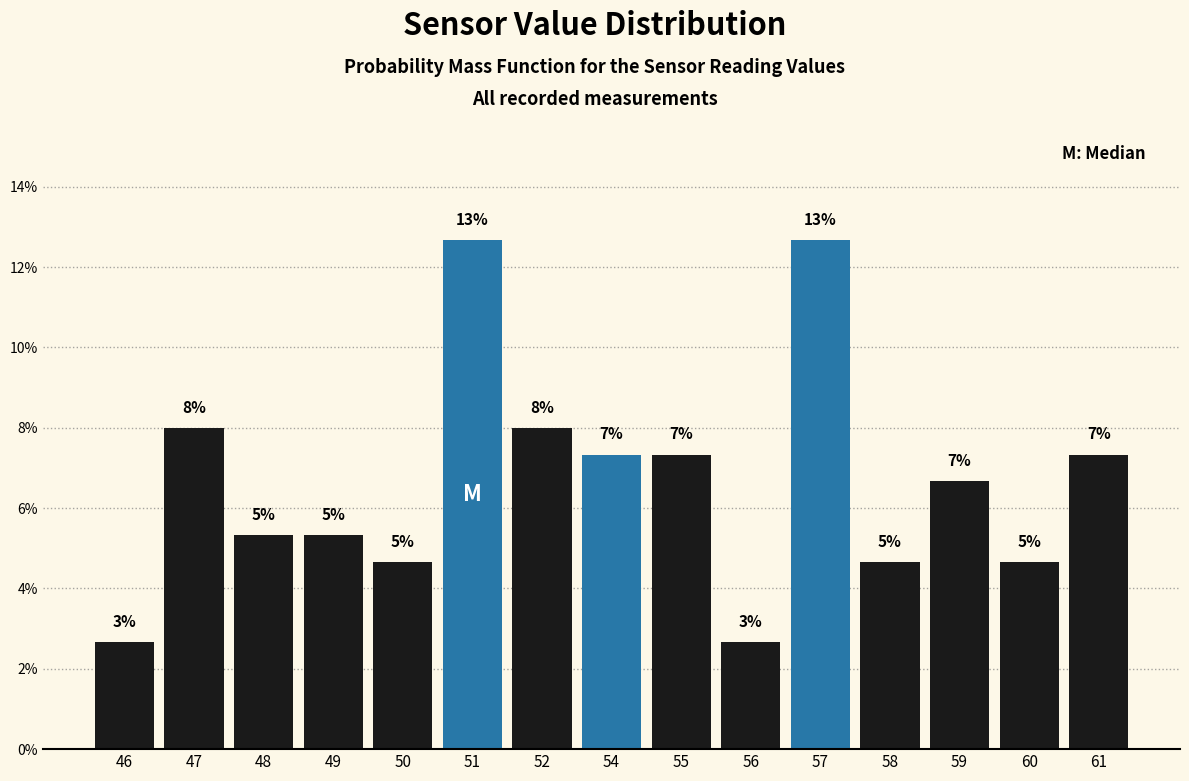

Does the chart contain any negative values?

No